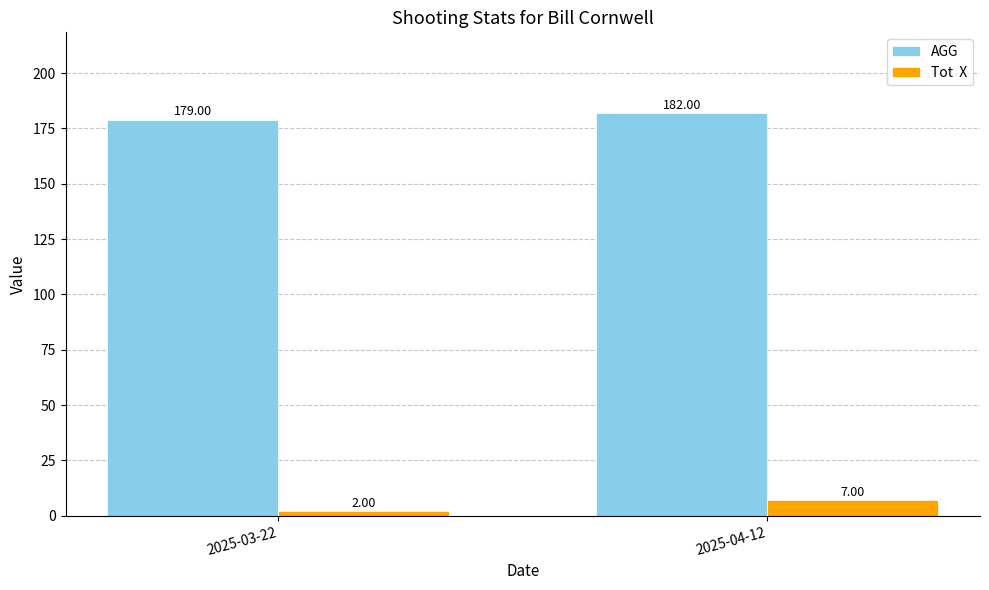

How many bars are there in each group?

2